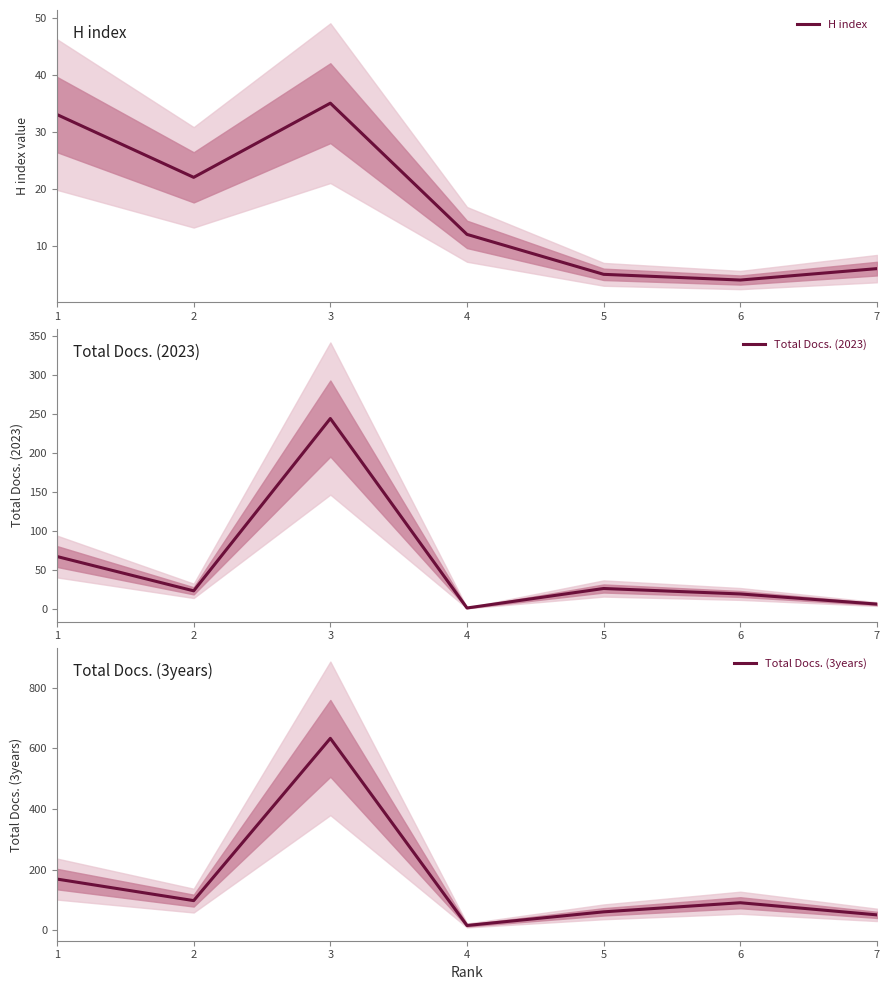

Between 4 and 7, which series saw the biggest shift?

Total Docs. (3years)